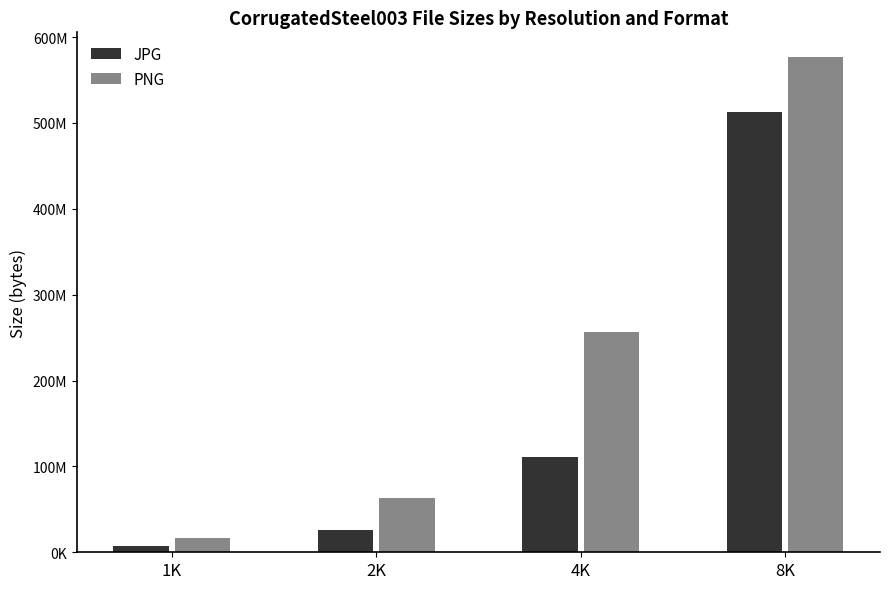

What is the label of the 3rd bar from the left?

4K